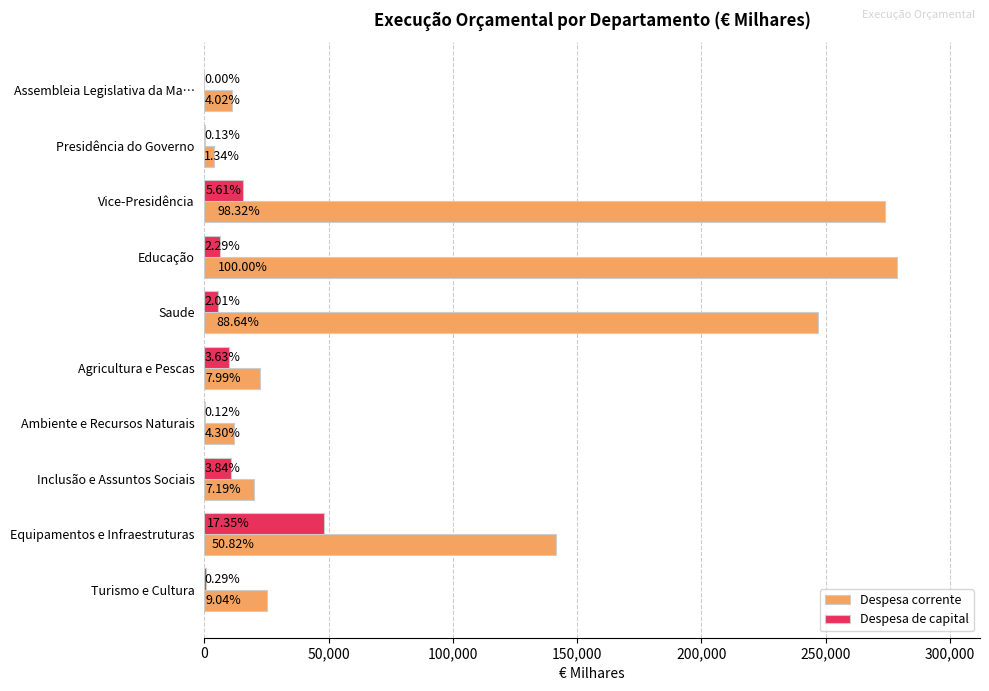

What are all the series names shown in the legend?

Despesa corrente, Despesa de capital